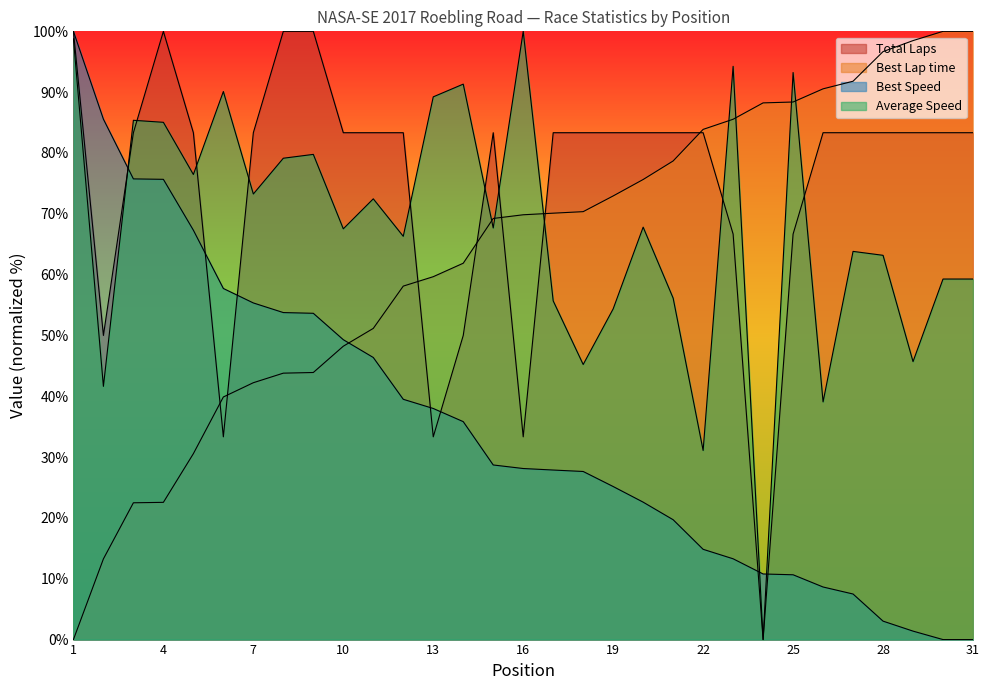

Which series has the largest total across all categories?

Total Laps